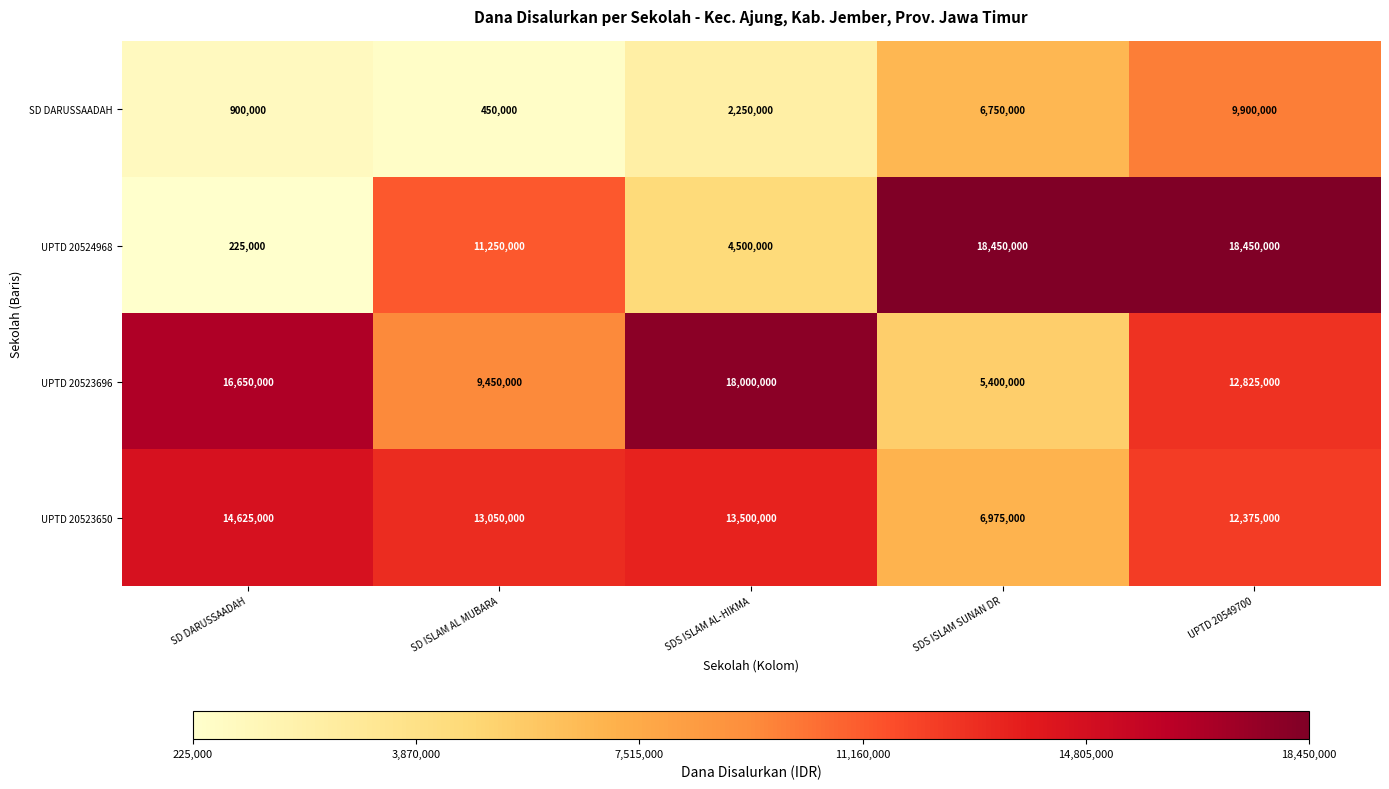

How many data points does each series have?

5